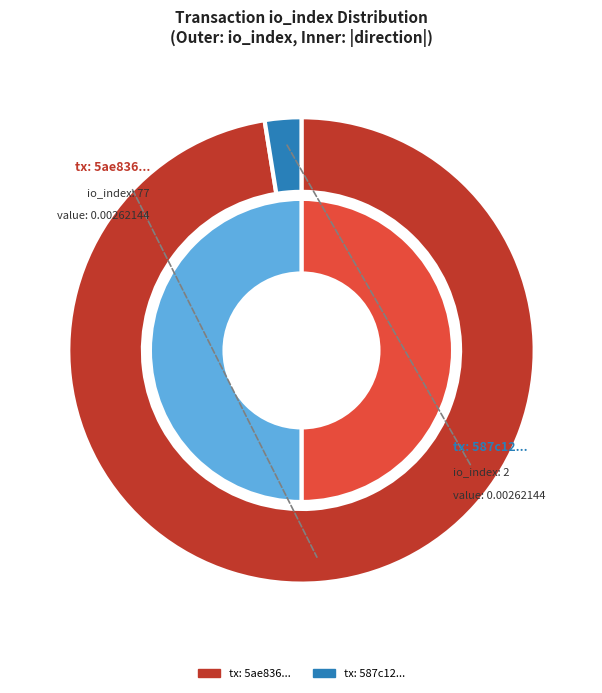

What percentage is NOT represented by io_index?

2.5%